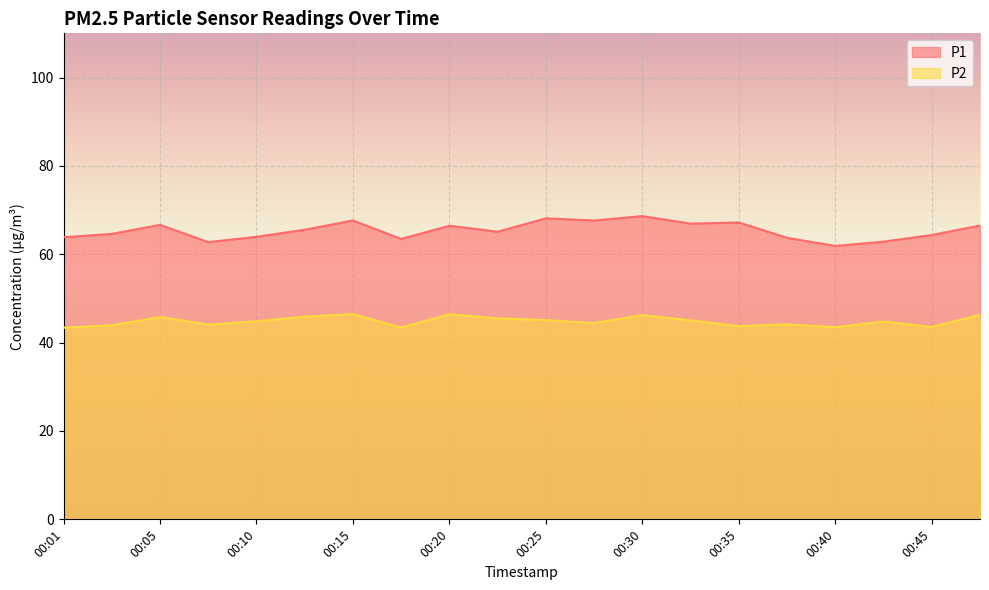

How many data points in P1 are above 65?

11